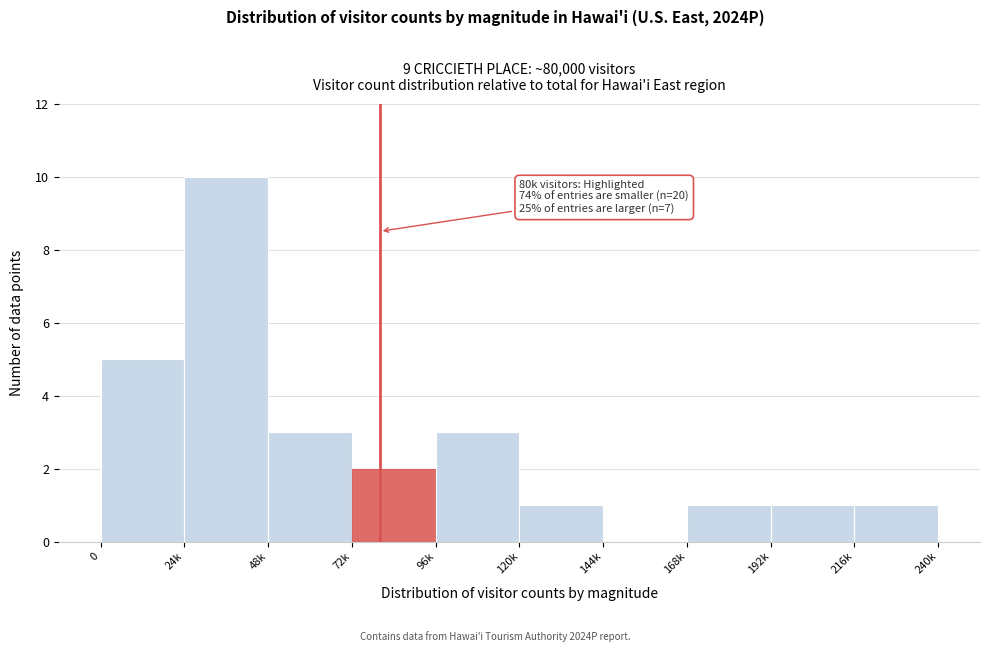

Reading left to right, list all the values displayed in this chart.

0=5	24k=10	48k=3	72k=2	96k=3	120k=1	144k=0	168k=1	192k=1	216k=1